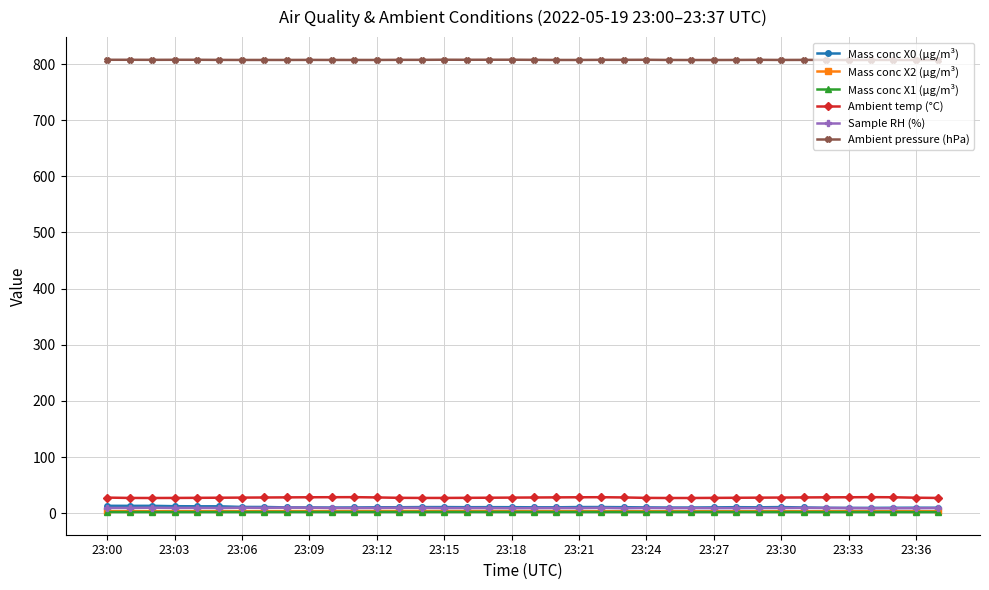

What is the highest value of the Ambient temp (°C) series?

28.5